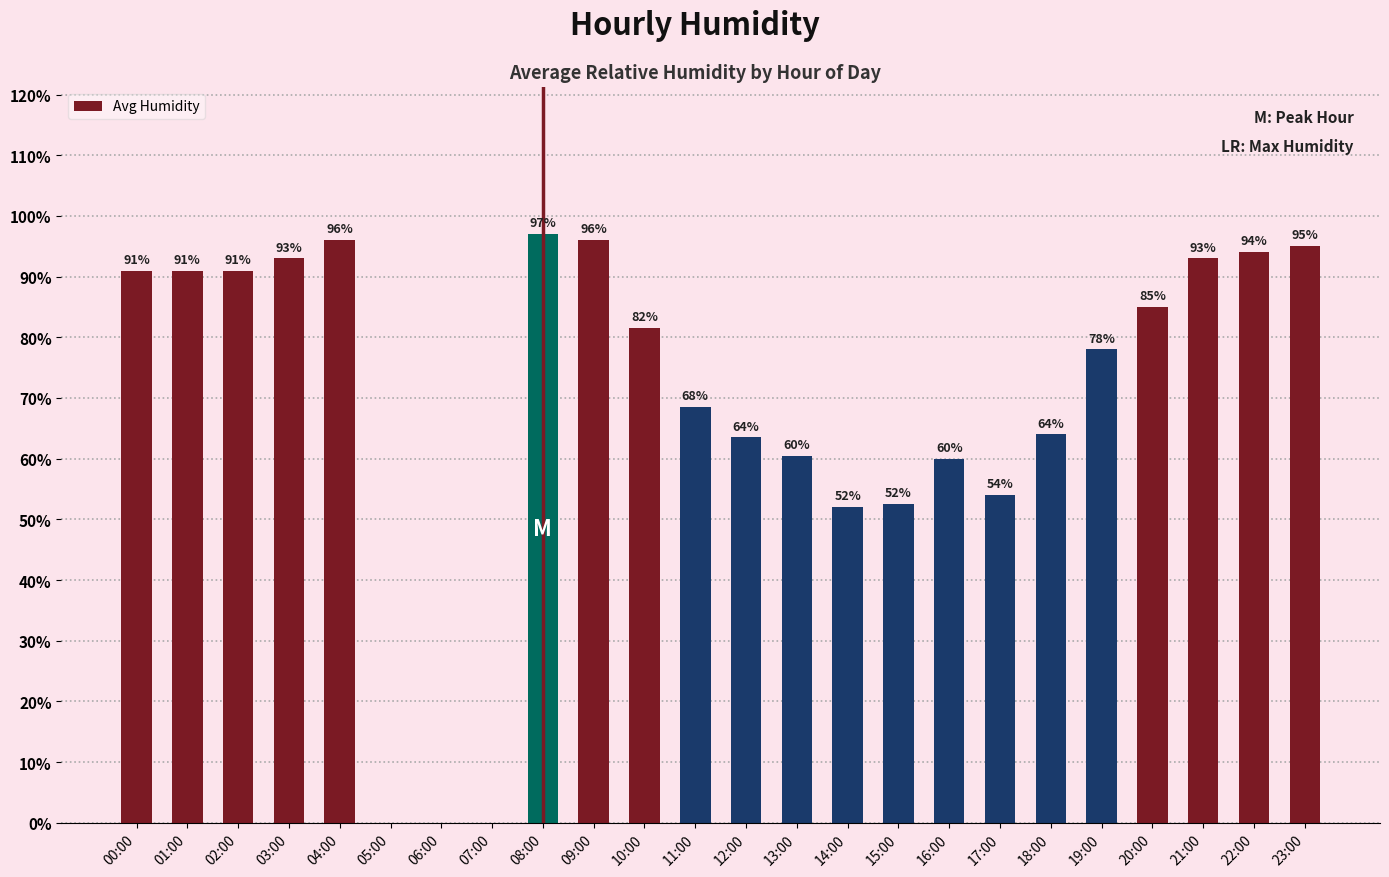

Which label corresponds to the largest value in the chart?

08:00